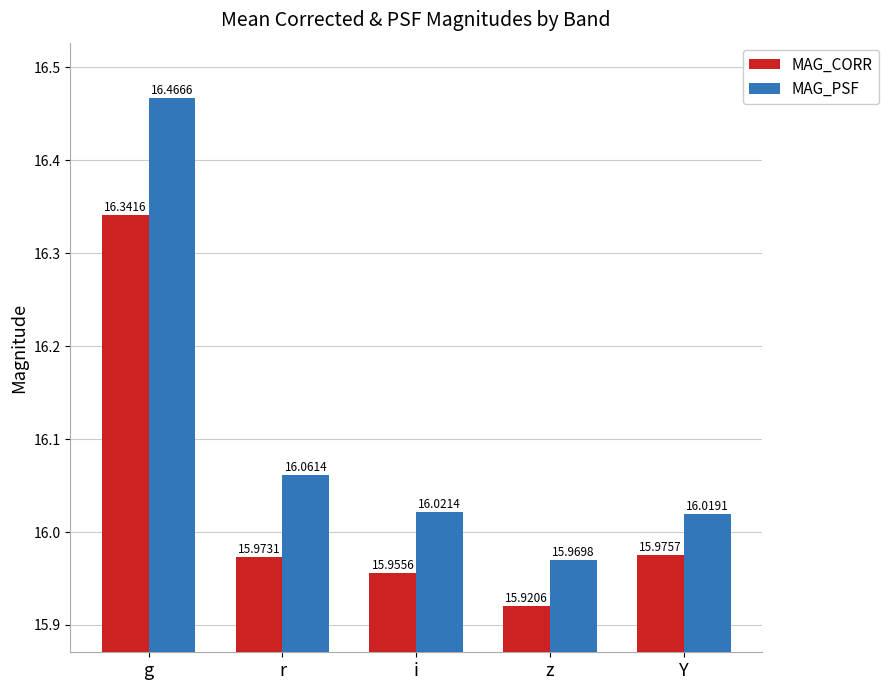

What is the smallest value displayed?

15.9